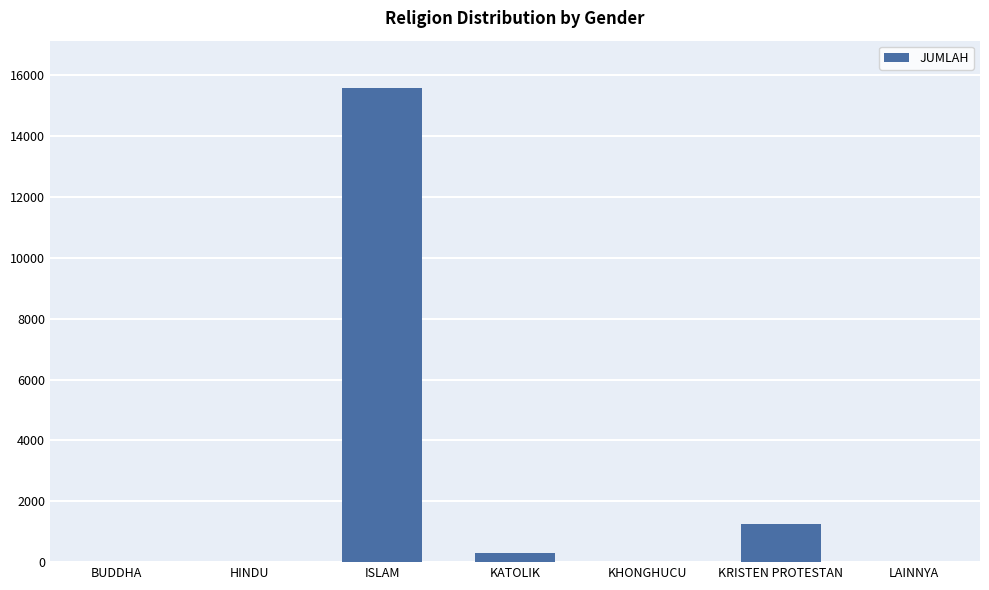

What is the difference between the values at HINDU and ISLAM?

15564